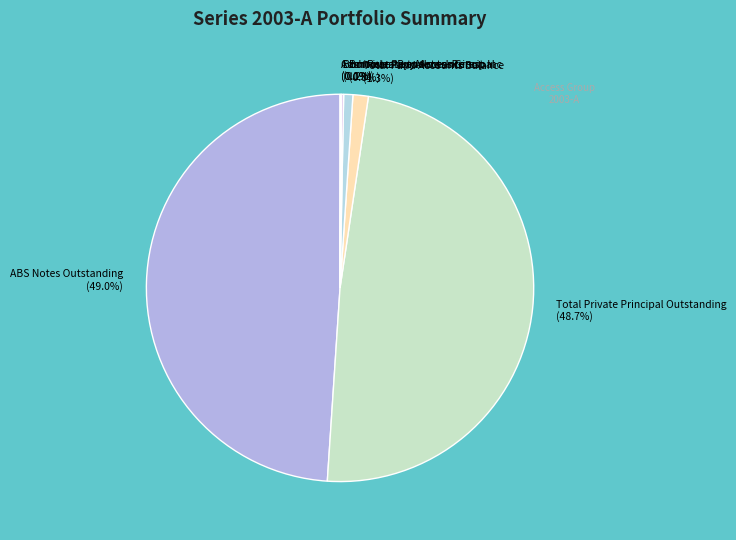

Between Total Fund Accounts Balance and Total Private Principal Outstanding, which is larger?

Total Private Principal Outstanding